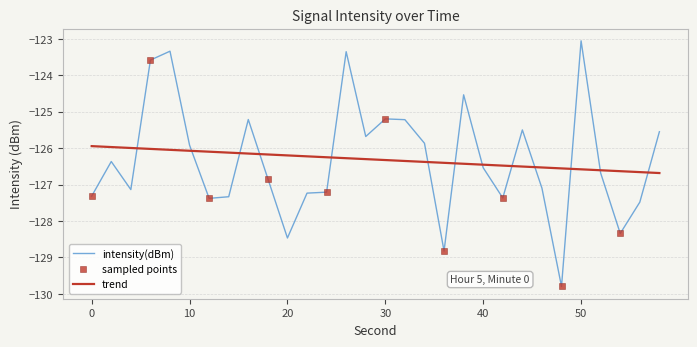

Which series has the largest range (max minus min)?

intensity(dBm)